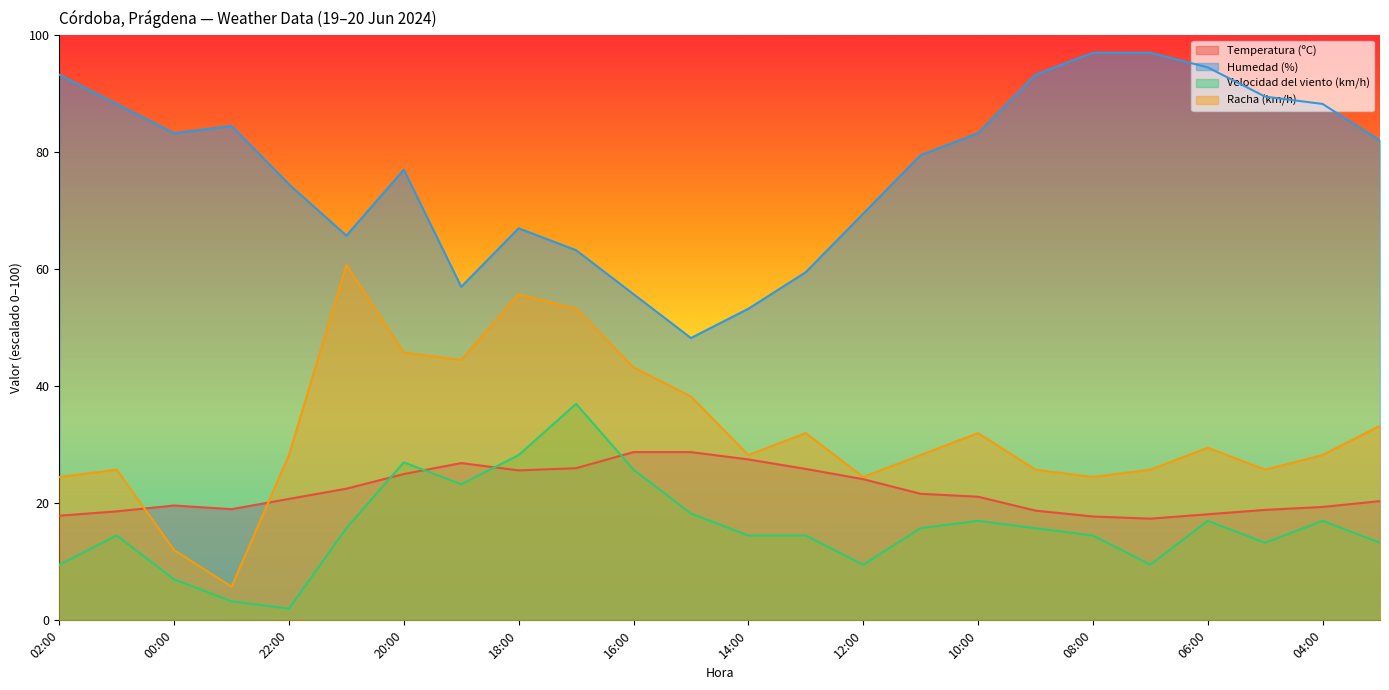

The Humedad (%) series shows 13.8 at 17:00. True or false?

False